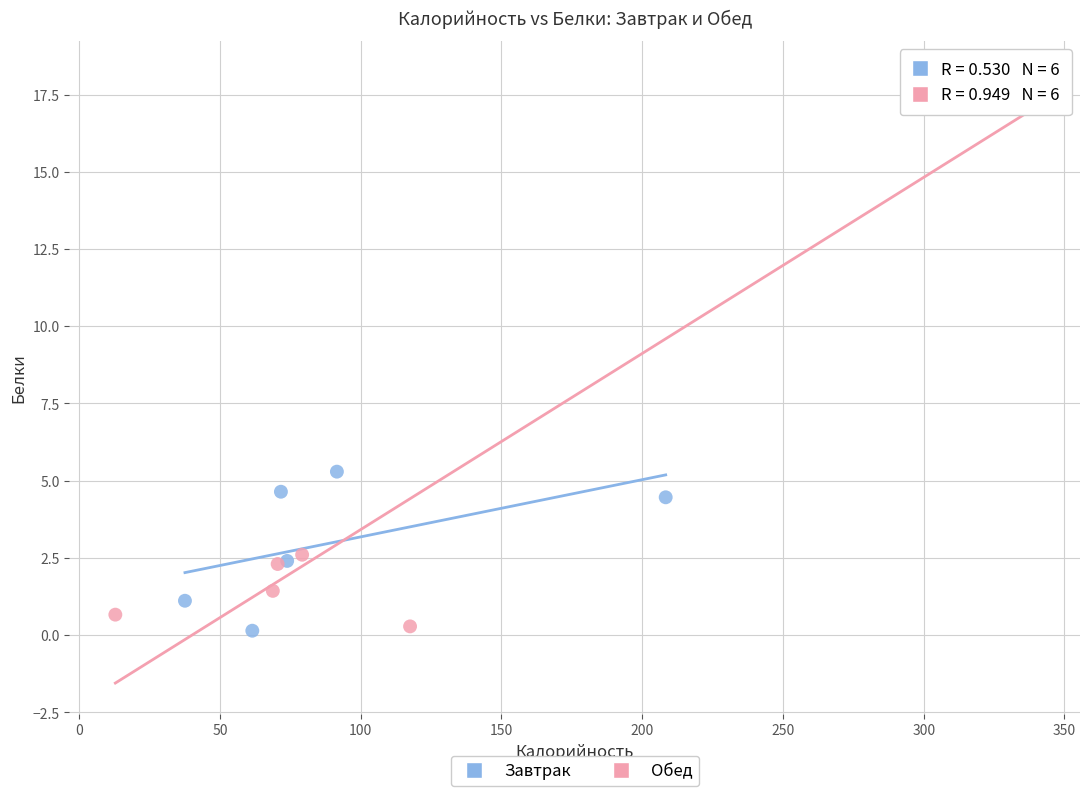

Which series contains the highest Y value?

Обед